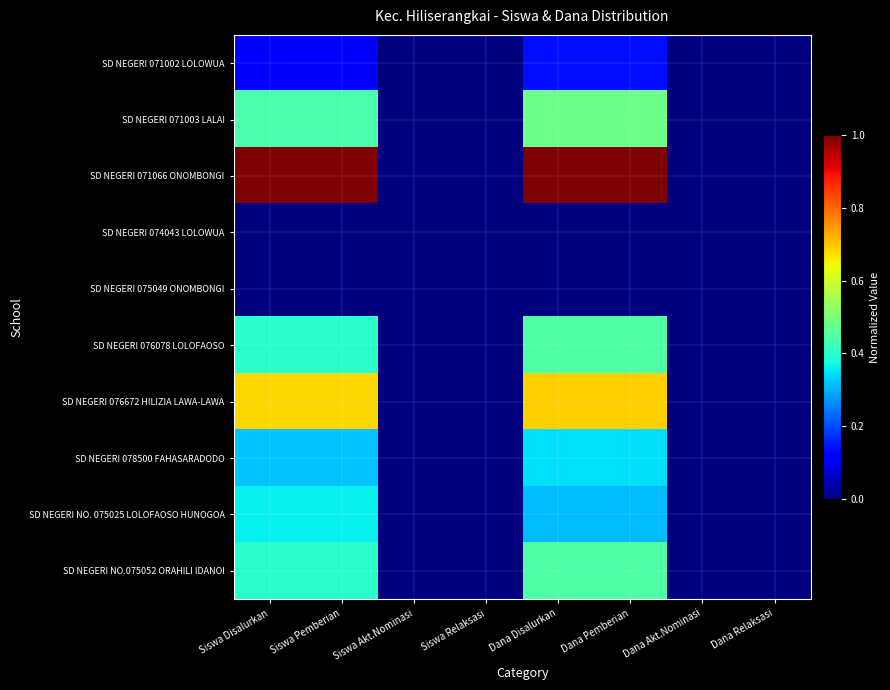

Reading left to right, list all the values displayed in this chart.

SD NEGERI 071002 LOLOWUA: Siswa Disalurkan=0.1	Siswa Pemberian=0.1	Siswa Akt.Nominasi=0.0	Siswa Relaksasi=0.0	Dana Disalurkan=0.1	Dana Pemberian=0.1	Dana Akt.Nominasi=0.0	Dana Relaksasi=0.0
SD NEGERI 071003 LALAI: Siswa Disalurkan=0.4	Siswa Pemberian=0.4	Siswa Akt.Nominasi=0.0	Siswa Relaksasi=0.0	Dana Disalurkan=0.5	Dana Pemberian=0.5	Dana Akt.Nominasi=0.0	Dana Relaksasi=0.0
SD NEGERI 071066 ONOMBONGI: Siswa Disalurkan=1.0	Siswa Pemberian=1.0	Siswa Akt.Nominasi=0.0	Siswa Relaksasi=0.0	Dana Disalurkan=1.0	Dana Pemberian=1.0	Dana Akt.Nominasi=0.0	Dana Relaksasi=0.0
SD NEGERI 074043 LOLOWUA: Siswa Disalurkan=0.0	Siswa Pemberian=0.0	Siswa Akt.Nominasi=0.0	Siswa Relaksasi=0.0	Dana Disalurkan=0.0	Dana Pemberian=0.0	Dana Akt.Nominasi=0.0	Dana Relaksasi=0.0
SD NEGERI 075049 ONOMBONGI: Siswa Disalurkan=0.0	Siswa Pemberian=0.0	Siswa Akt.Nominasi=0.0	Siswa Relaksasi=0.0	Dana Disalurkan=0.0	Dana Pemberian=0.0	Dana Akt.Nominasi=0.0	Dana Relaksasi=0.0
SD NEGERI 076078 LOLOFAOSO: Siswa Disalurkan=0.4	Siswa Pemberian=0.4	Siswa Akt.Nominasi=0.0	Siswa Relaksasi=0.0	Dana Disalurkan=0.4	Dana Pemberian=0.4	Dana Akt.Nominasi=0.0	Dana Relaksasi=0.0
SD NEGERI 076672 HILIZIA LAWA-LAWA: Siswa Disalurkan=0.7	Siswa Pemberian=0.7	Siswa Akt.Nominasi=0.0	Siswa Relaksasi=0.0	Dana Disalurkan=0.7	Dana Pemberian=0.7	Dana Akt.Nominasi=0.0	Dana Relaksasi=0.0
SD NEGERI 078500 FAHASARADODO: Siswa Disalurkan=0.3	Siswa Pemberian=0.3	Siswa Akt.Nominasi=0.0	Siswa Relaksasi=0.0	Dana Disalurkan=0.3	Dana Pemberian=0.3	Dana Akt.Nominasi=0.0	Dana Relaksasi=0.0
SD NEGERI NO. 075025 LOLOFAOSO HUNOGOA: Siswa Disalurkan=0.4	Siswa Pemberian=0.4	Siswa Akt.Nominasi=0.0	Siswa Relaksasi=0.0	Dana Disalurkan=0.3	Dana Pemberian=0.3	Dana Akt.Nominasi=0.0	Dana Relaksasi=0.0
SD NEGERI NO.075052 ORAHILI IDANOI: Siswa Disalurkan=0.4	Siswa Pemberian=0.4	Siswa Akt.Nominasi=0.0	Siswa Relaksasi=0.0	Dana Disalurkan=0.4	Dana Pemberian=0.4	Dana Akt.Nominasi=0.0	Dana Relaksasi=0.0